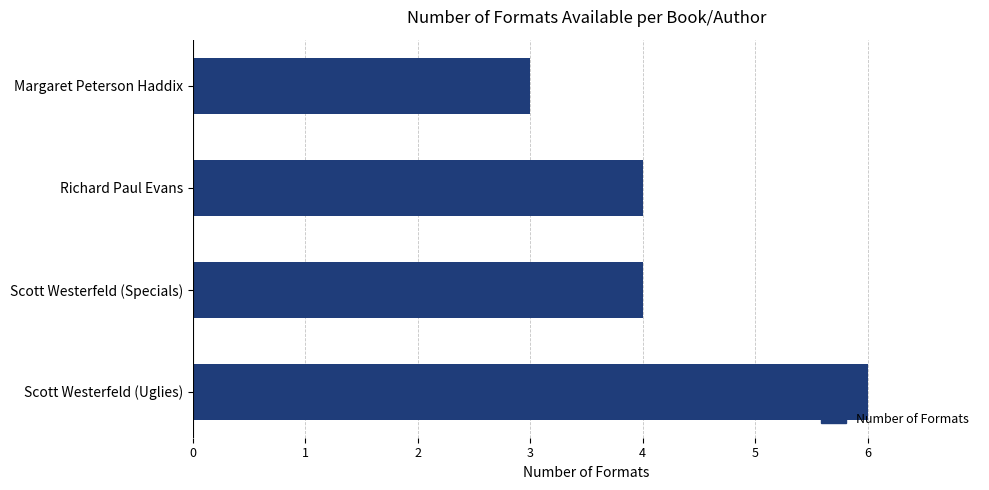

Reading top to bottom, what are all the values shown in this chart?

3	4	4	6